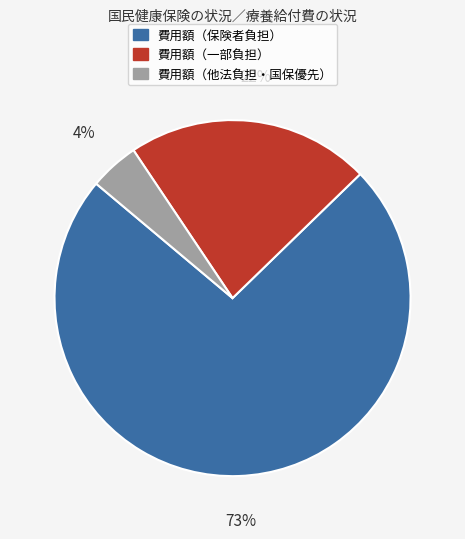

To the nearest percent, what is the average slice percentage?

33%